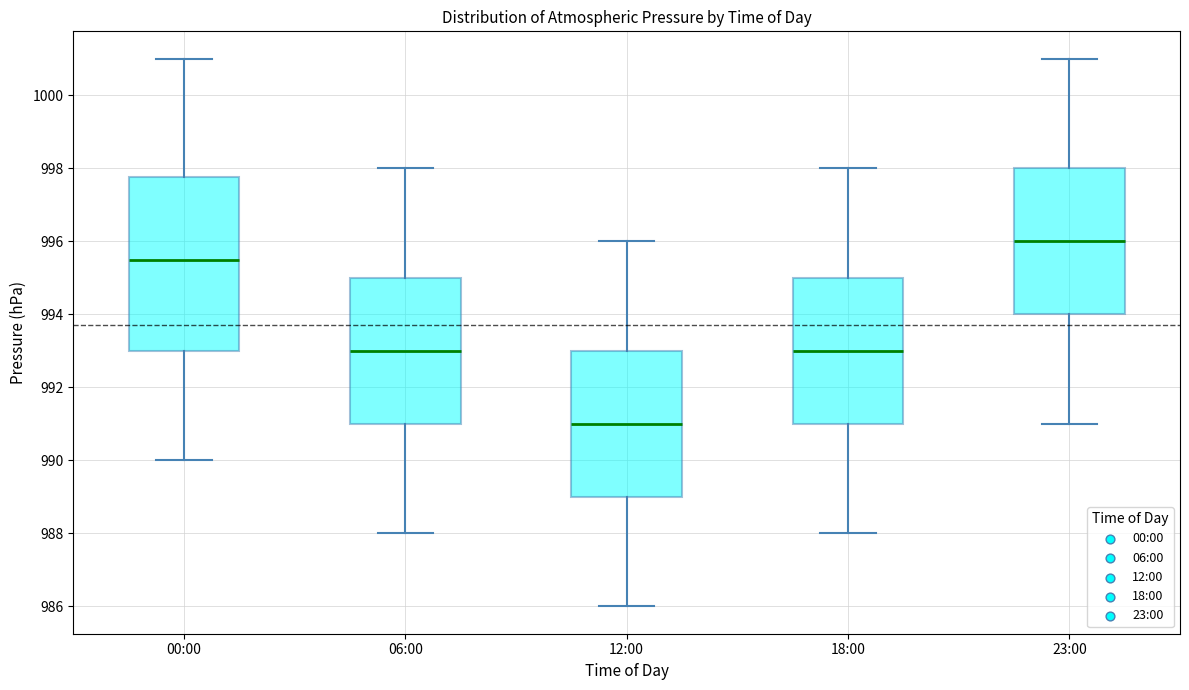

Comparing the boxes themselves (not the whiskers), which one is the tallest?

00:00